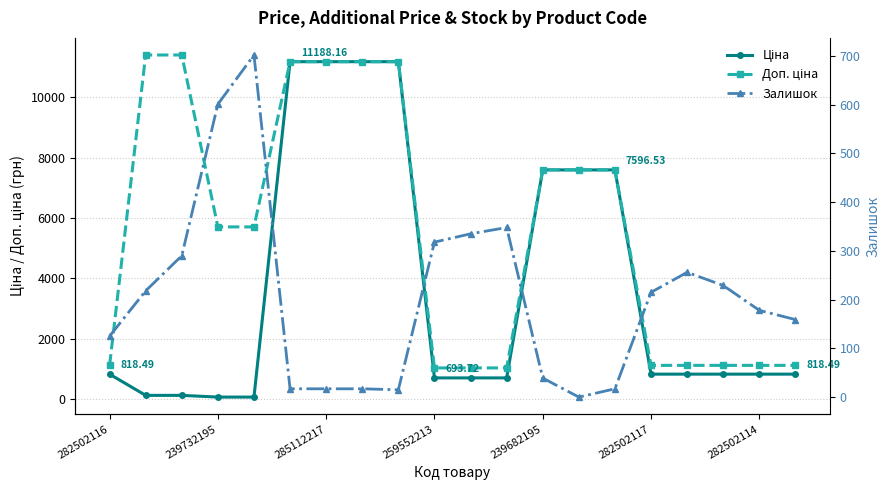

What is the difference between the highest and lowest values at 17?

880.2